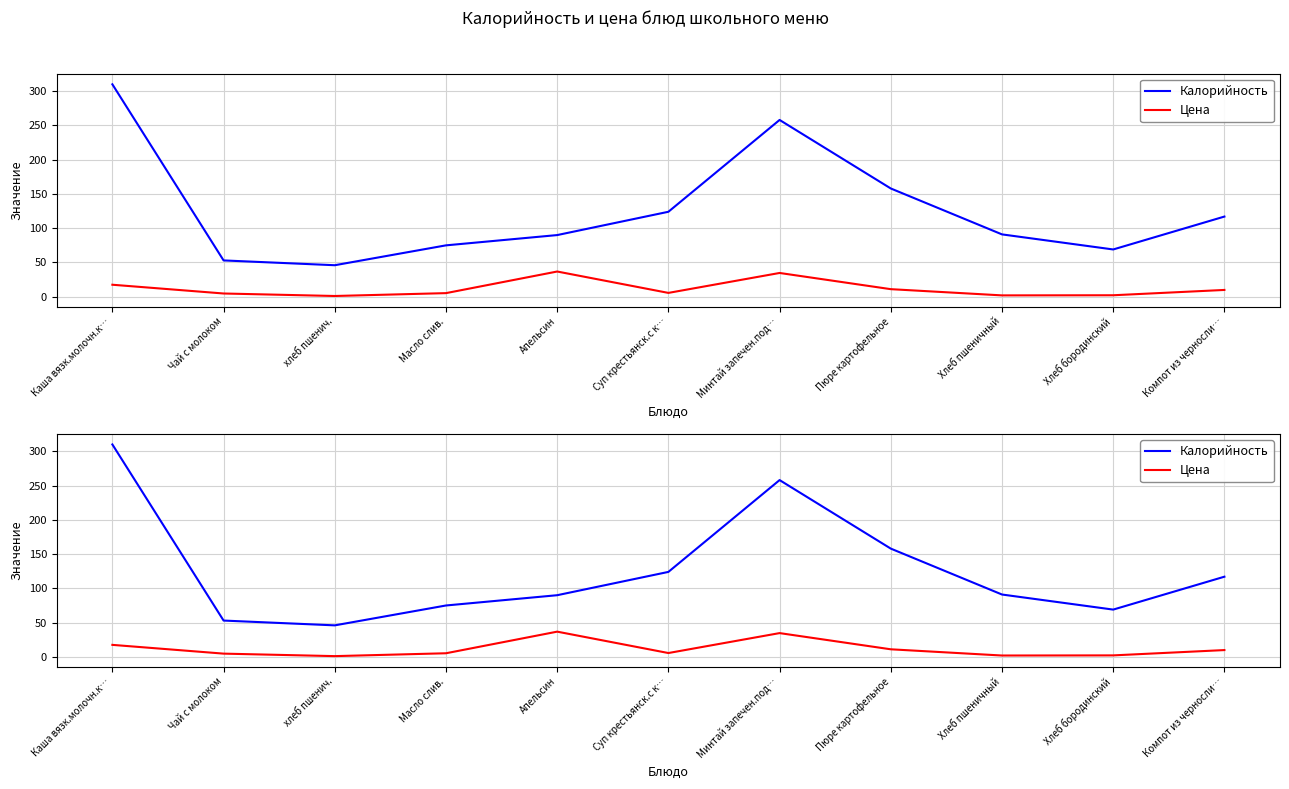

How many interior local valleys does the Калорийность series have?

2